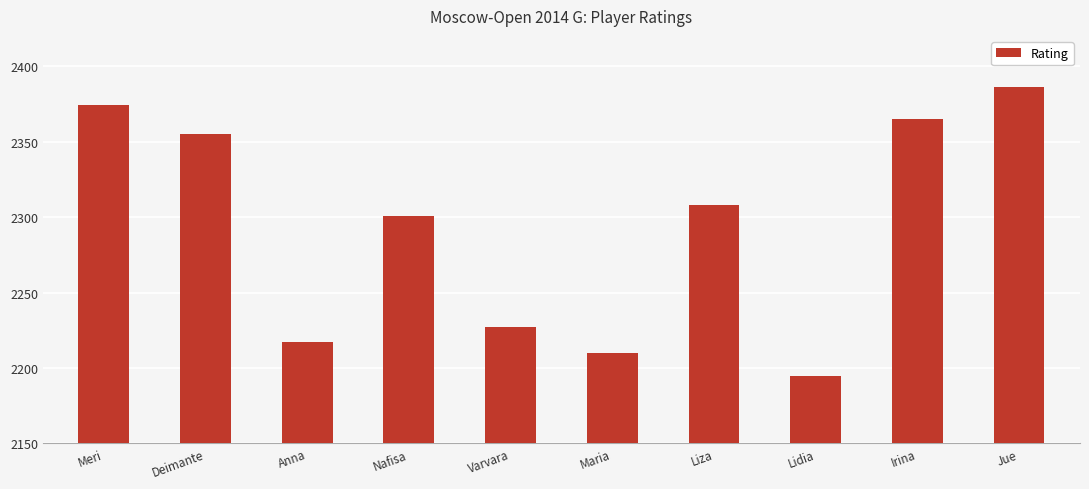

Between Varvara and Nafisa, which is larger?

Nafisa